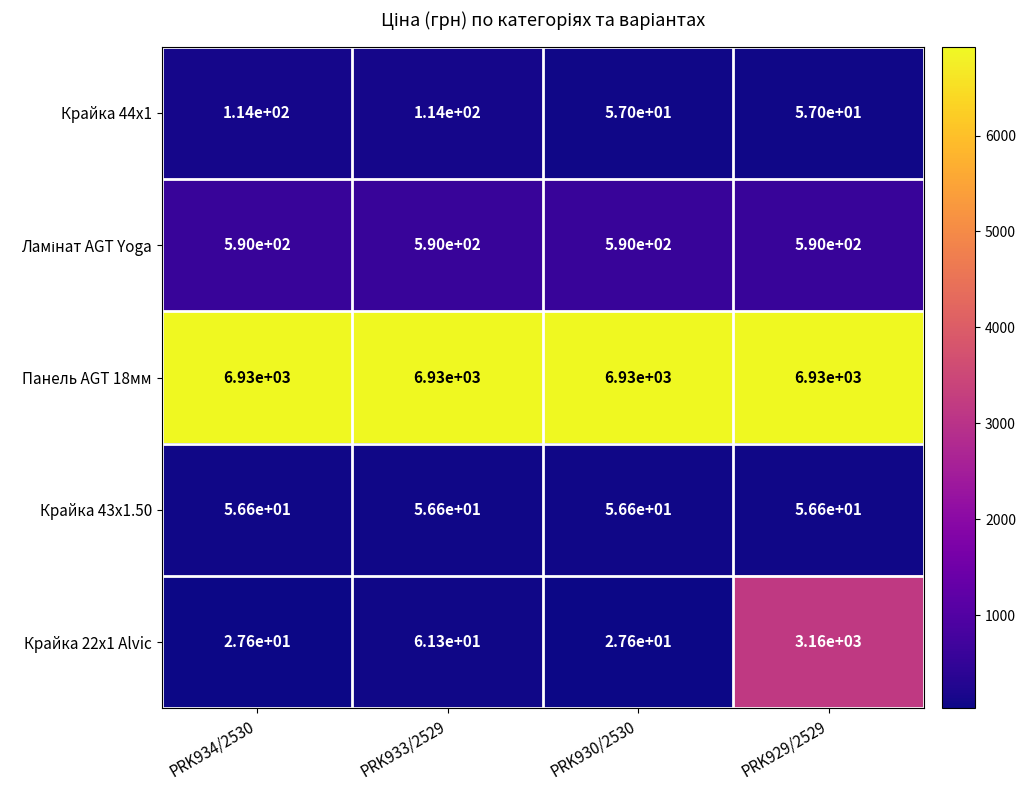

At how many categories does at least one series exceed 1454?

4